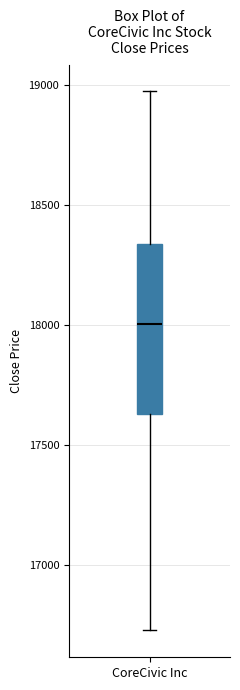

Read this box plot against the y-axis: the position of the median line, the range covered by the box, and the ends of both whiskers. The values are not printed on the chart, so give them approximately, as read against the axis.

median 18000, box 17650 to 18350, whiskers 16750 to 18950